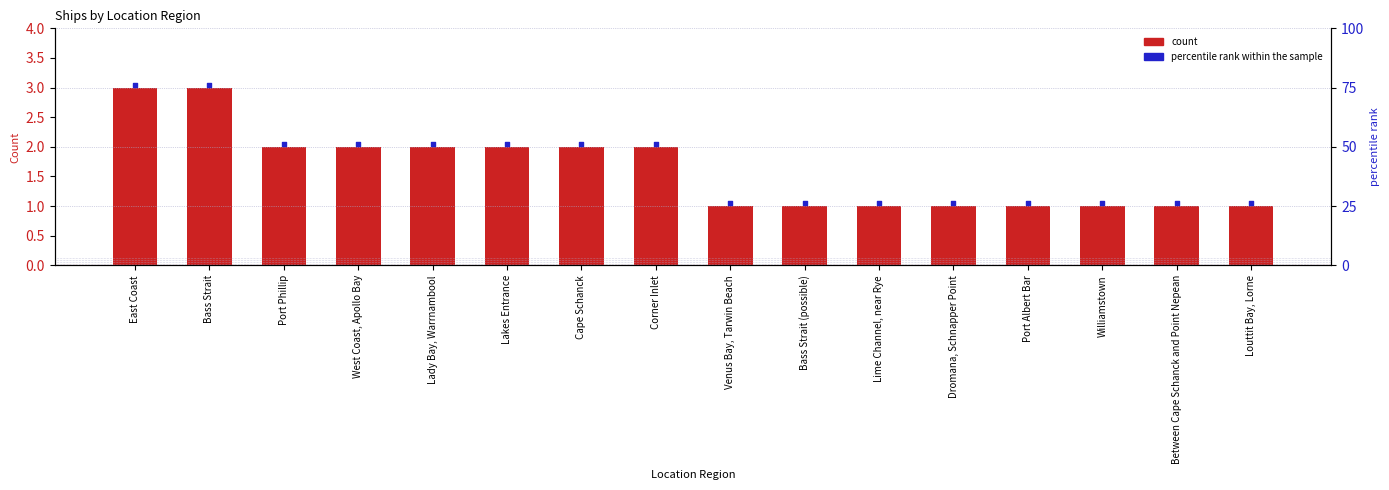

Which series has the largest total across all categories?

percentile rank within the sample